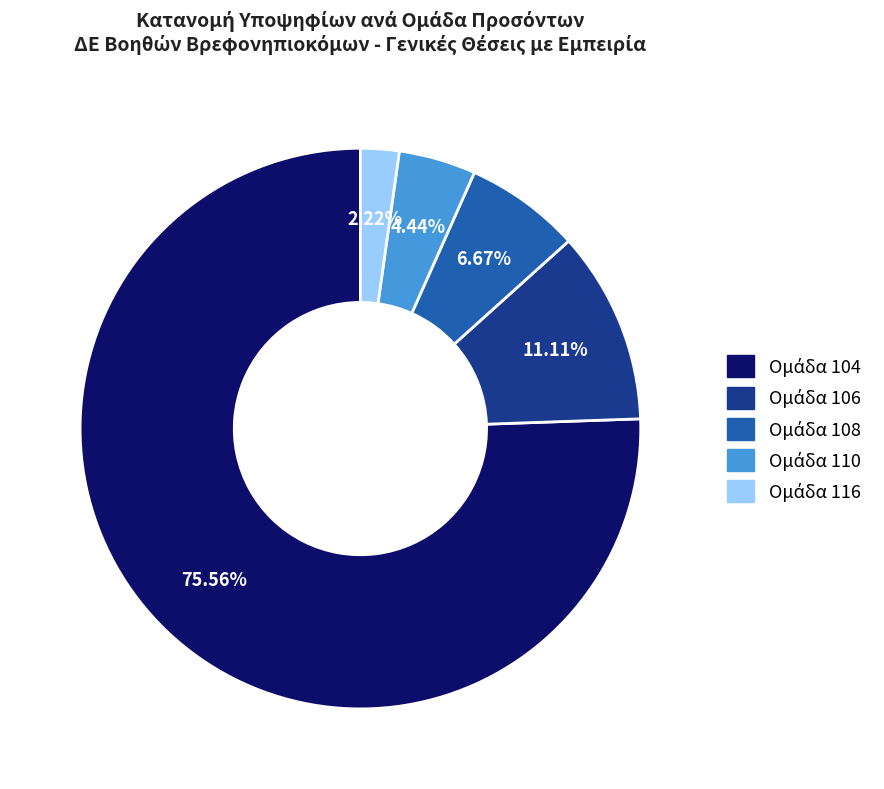

Does any single category account for the majority?

Yes